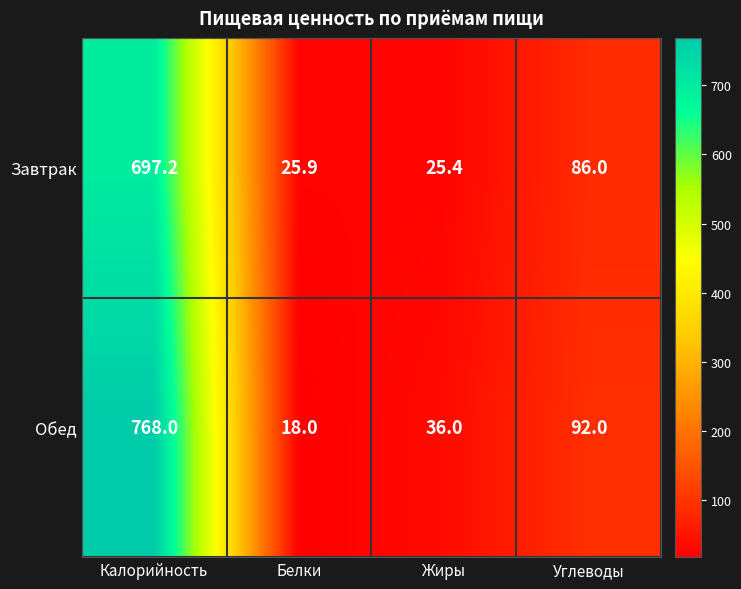

What is the difference between the maximum and second lowest values in the Обед series?

732.0